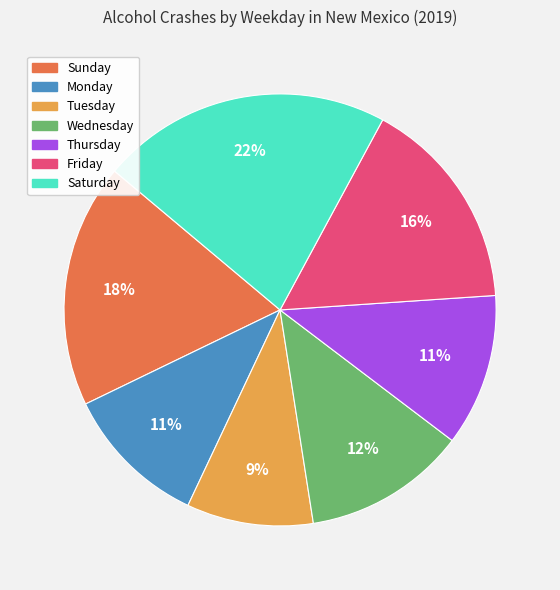

Is Wednesday the majority of the pie?

No